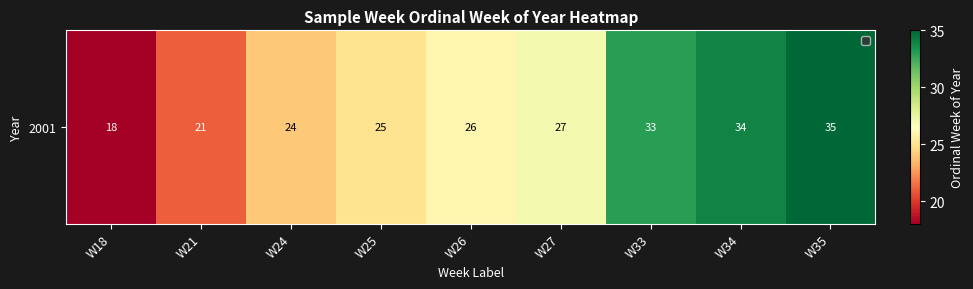

At which category does the chart reach its minimum across all series?

W18